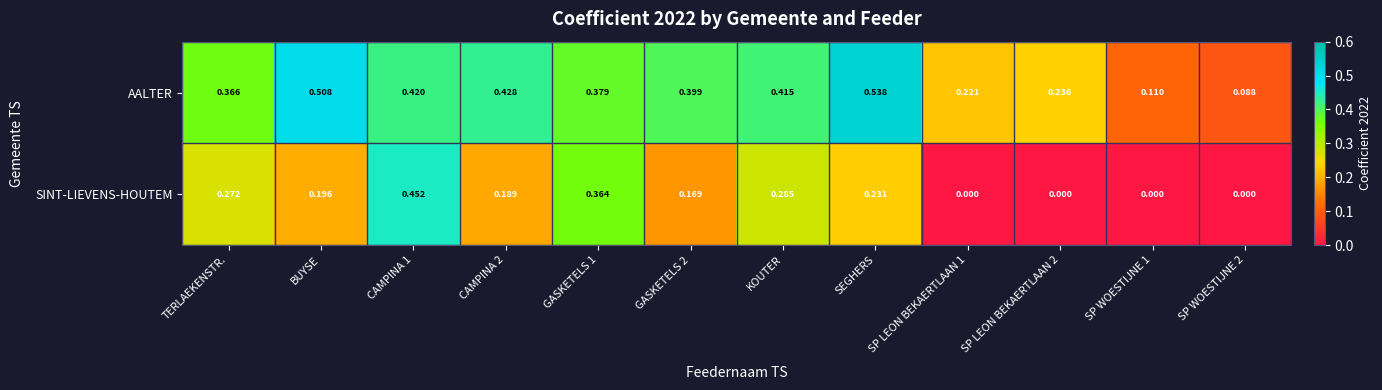

List the series in order of their overall mean, lowest first.

SINT-LIEVENS-HOUTEM, AALTER